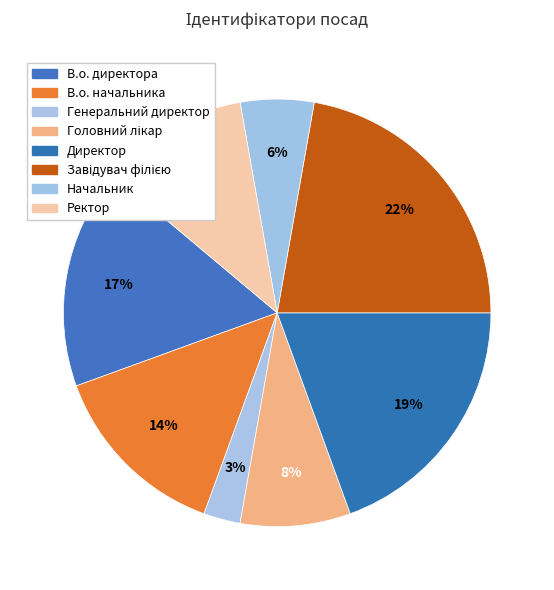

How many segments does this pie chart have?

8